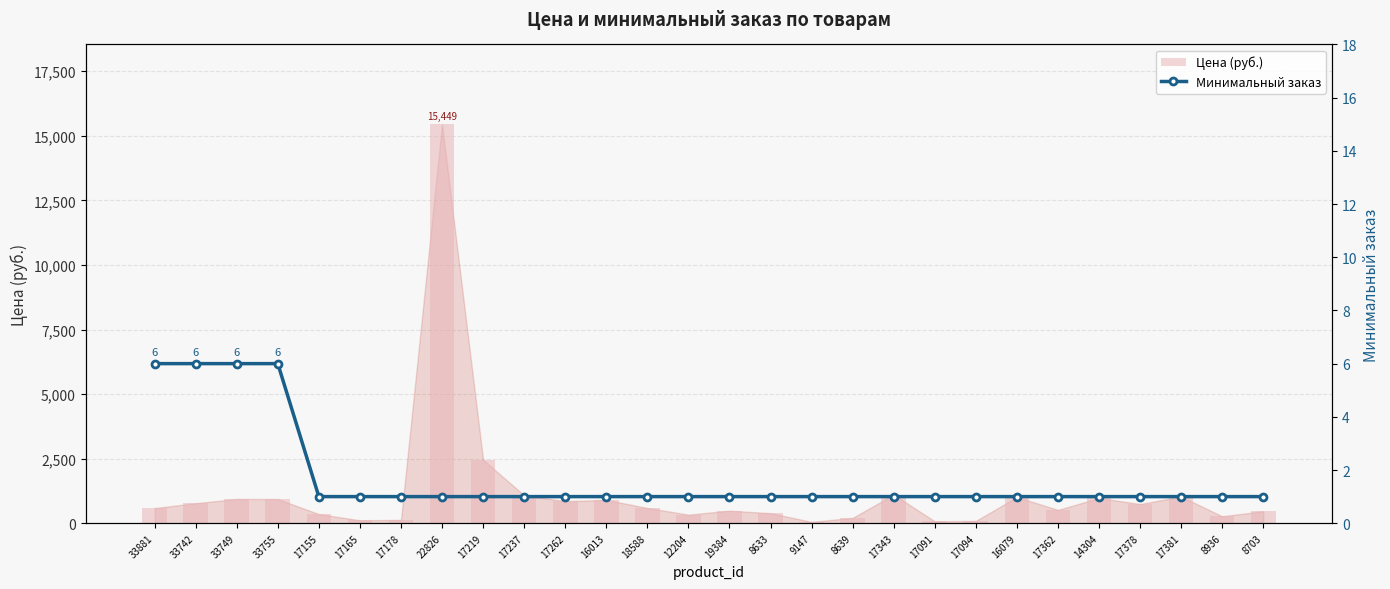

Which has a higher value, 8633 or 19384?

19384